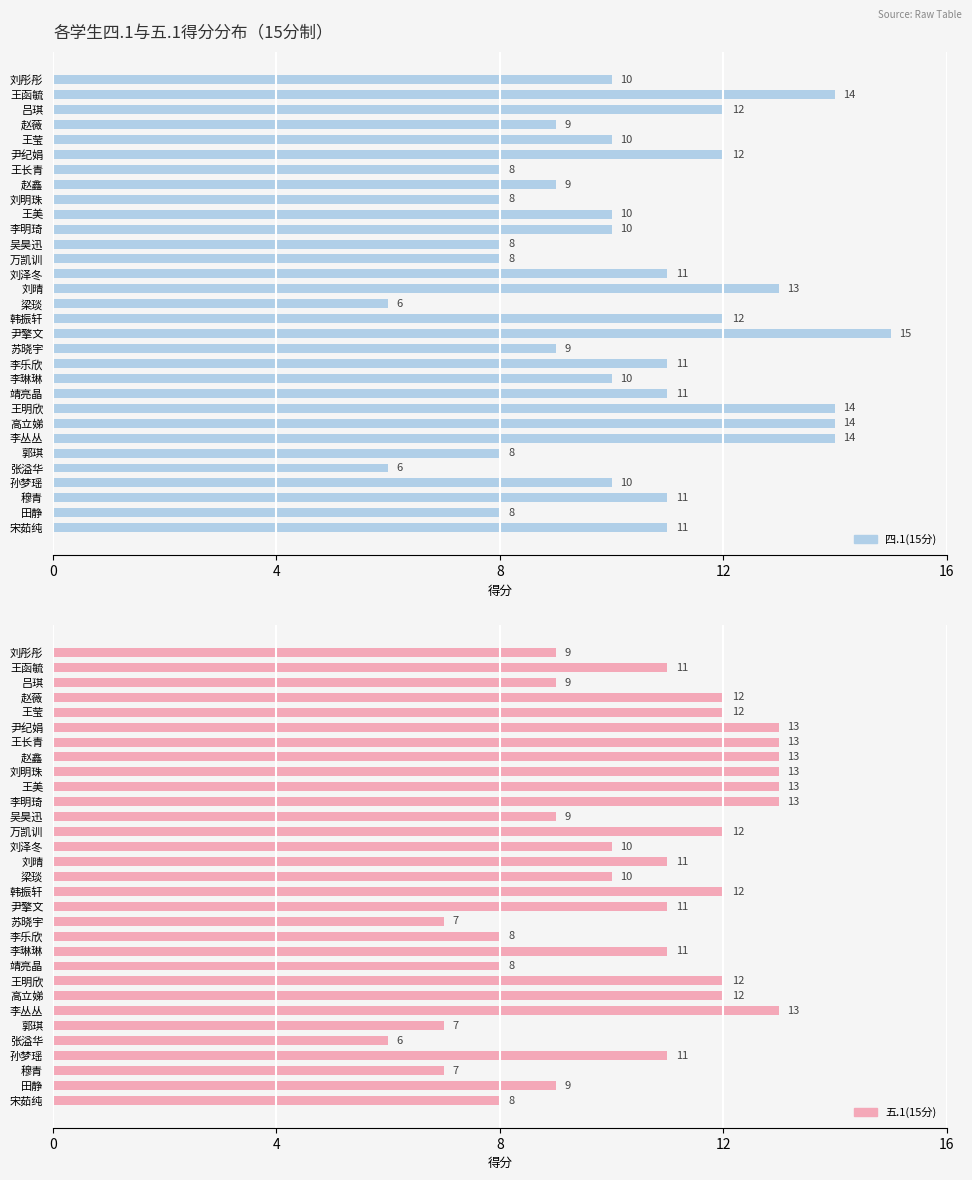

Are the bars grouped side by side (vs. stacked)?

Yes